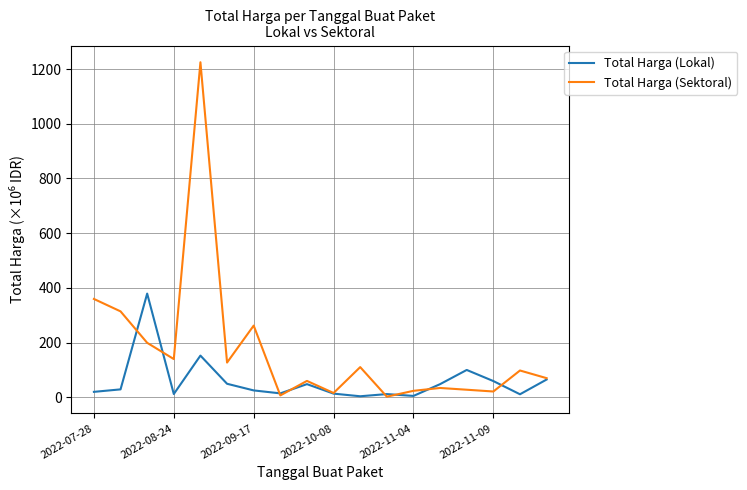

Rank the series by their maximum value, from lowest to highest.

Total Harga (Lokal), Total Harga (Sektoral)